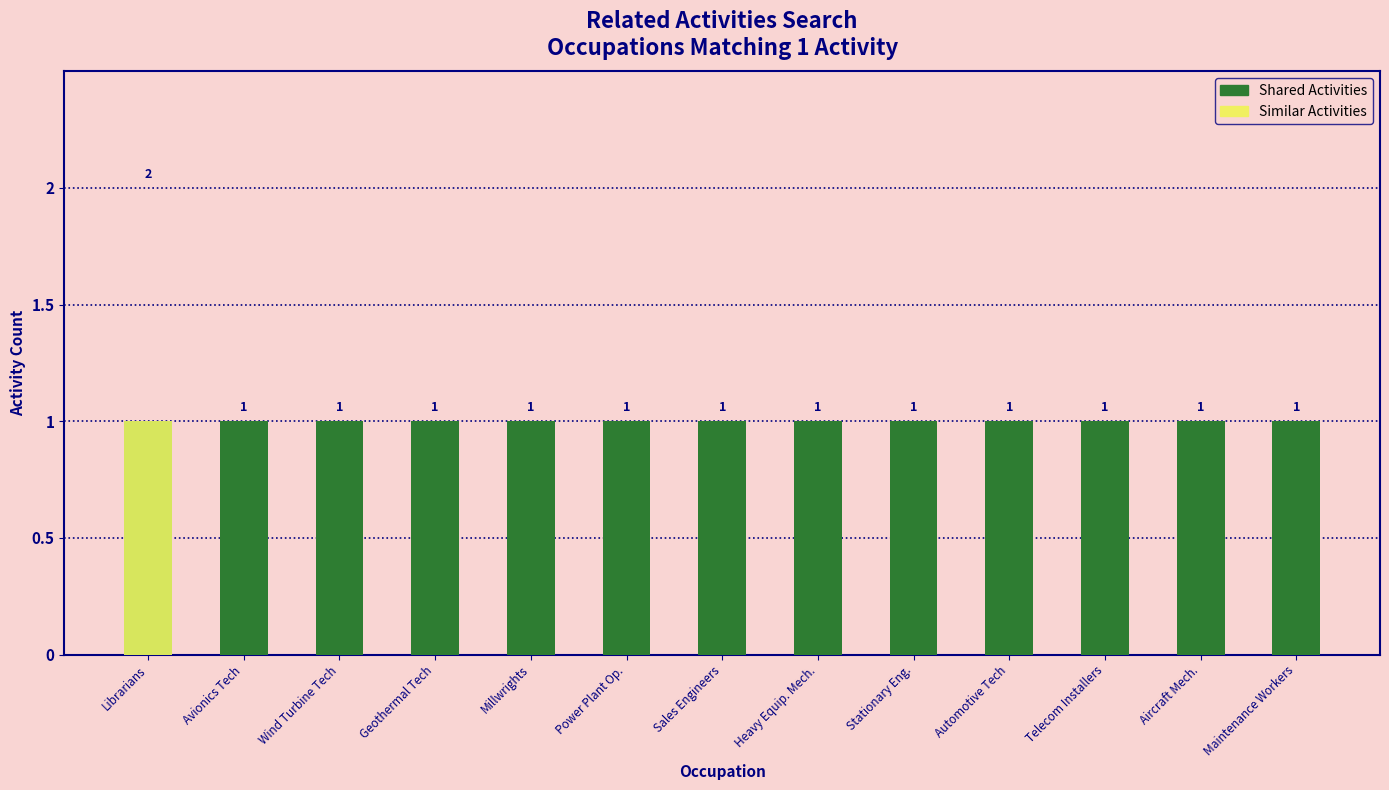

What are all the series names shown in the legend?

Shared Activities, Similar Activities